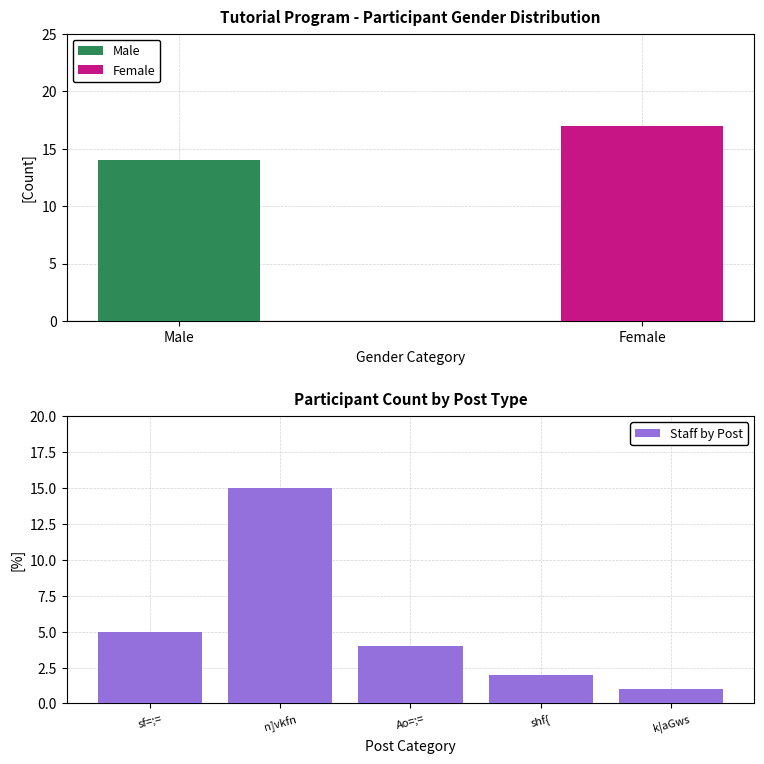

Rank the categories by Staff by Post value from lowest to highest.

k|aGws, shf{, Ao=;=, sf=;=, n]vkfn